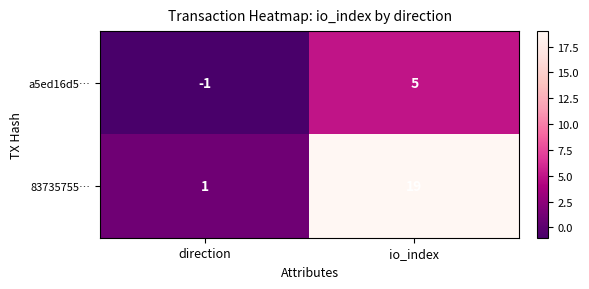

What is the sum of the 83735755… values at direction and io_index?

20